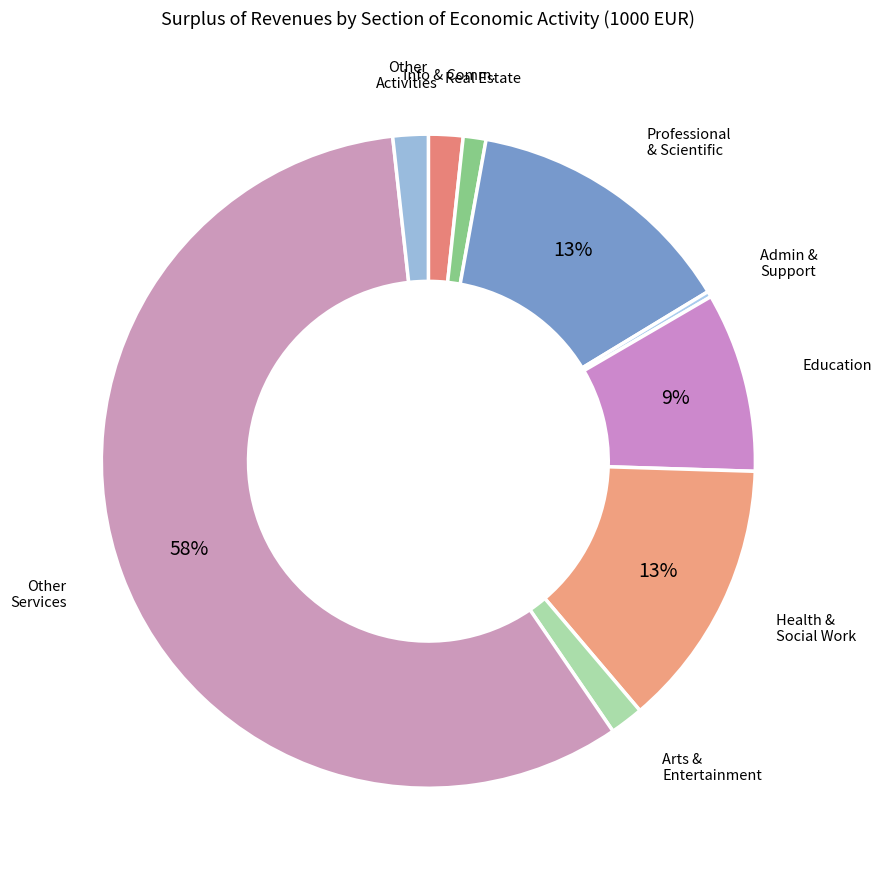

Count the number of slices in the pie.

9